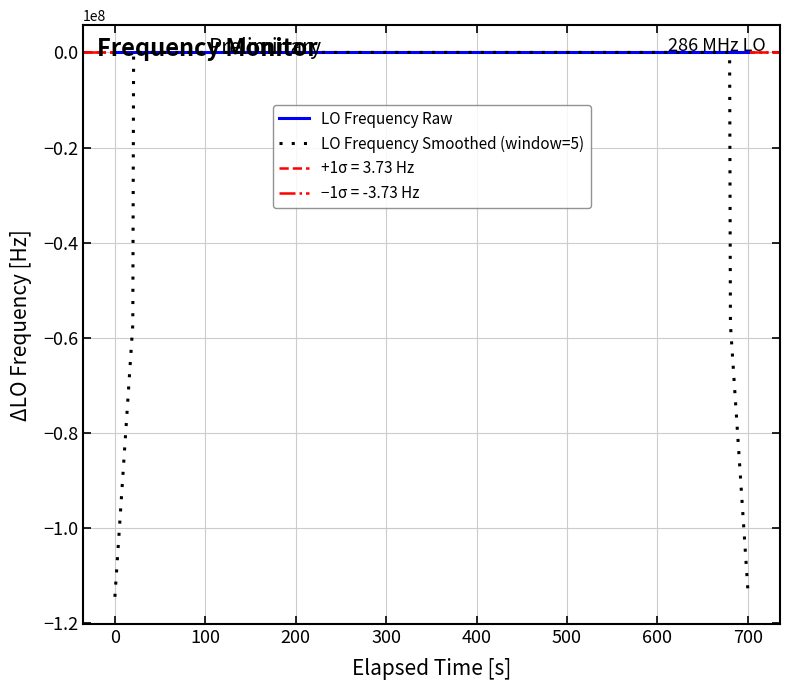

What is the difference between the second highest and second lowest values in the LO Frequency Raw series?

11.2